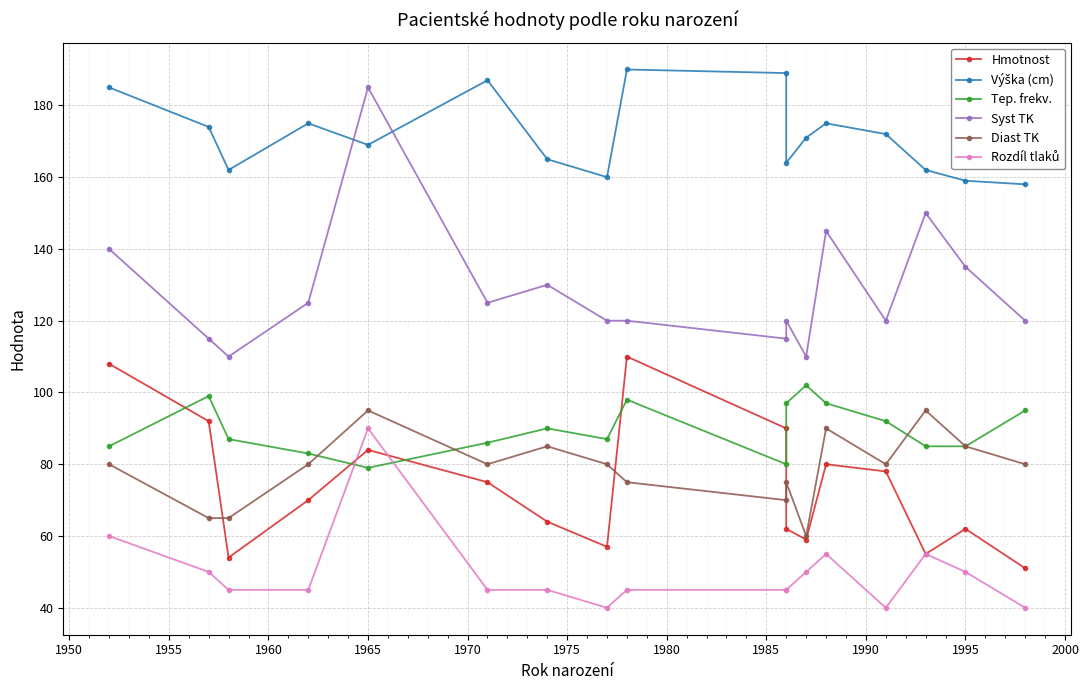

What are all the series names shown in the legend?

Hmotnost, Výška (cm), Tep. frekv., Syst TK, Diast TK, Rozdíl tlaků